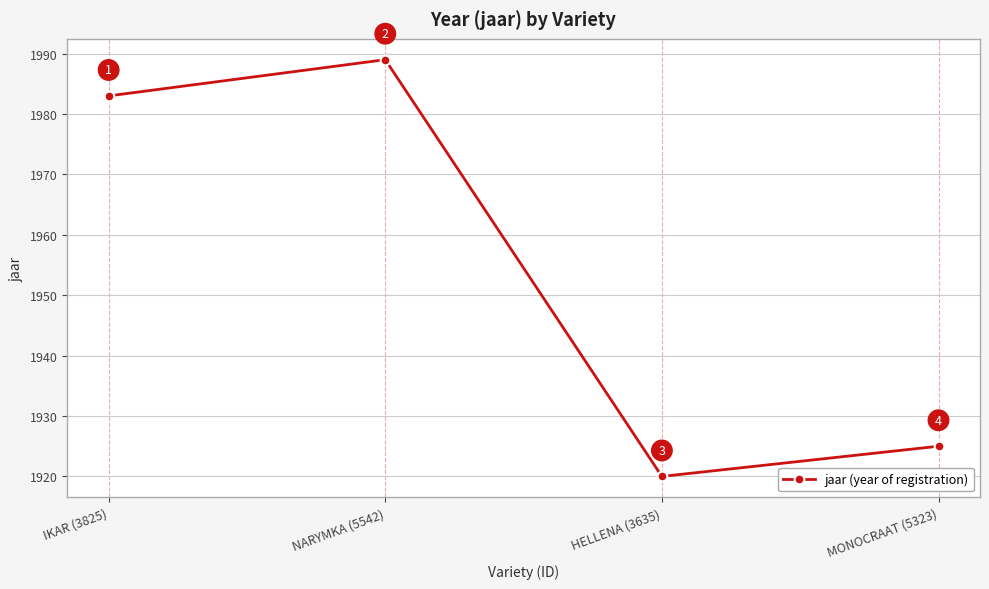

What is the sum of the values at HELLENA (3635) and NARYMKA (5542)?

3909